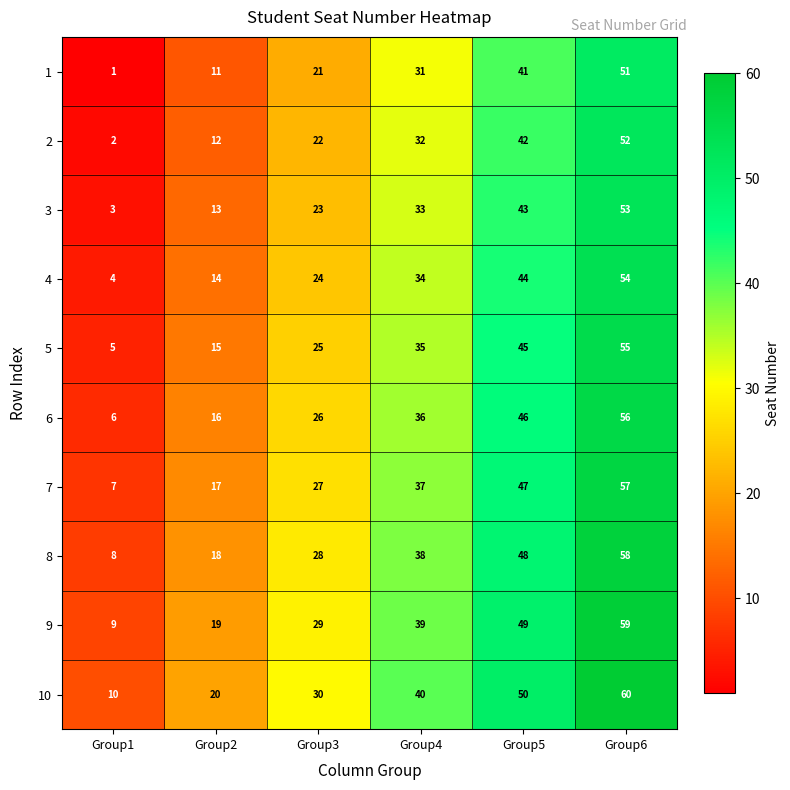

The value of 2 at Group1 is 4. True or false?

False